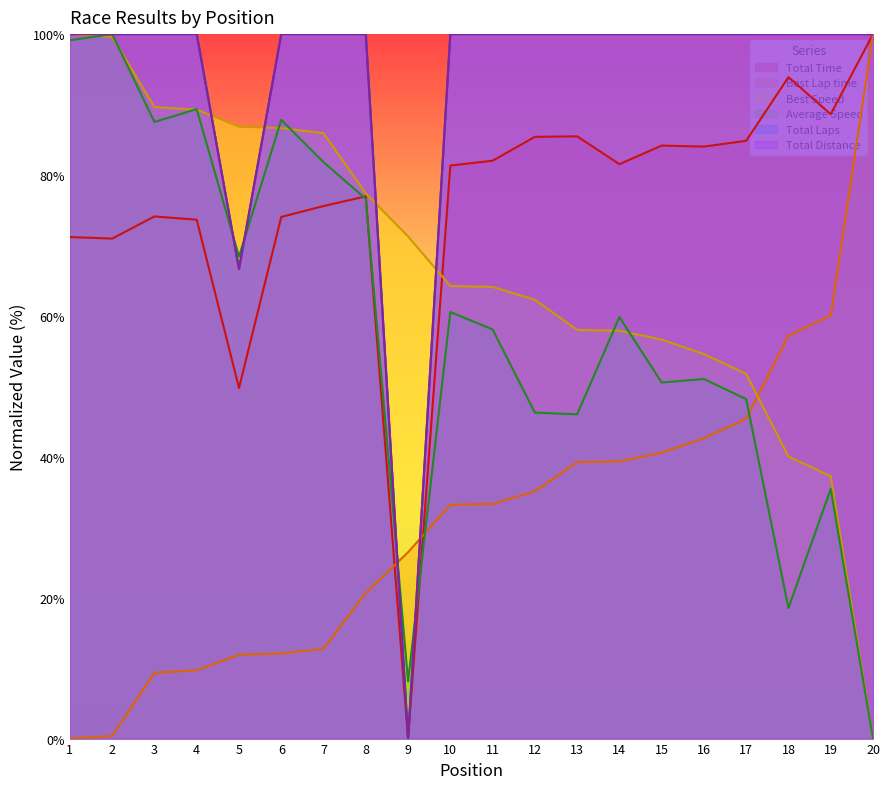

Does the chart display data point markers on the line(s)?

No